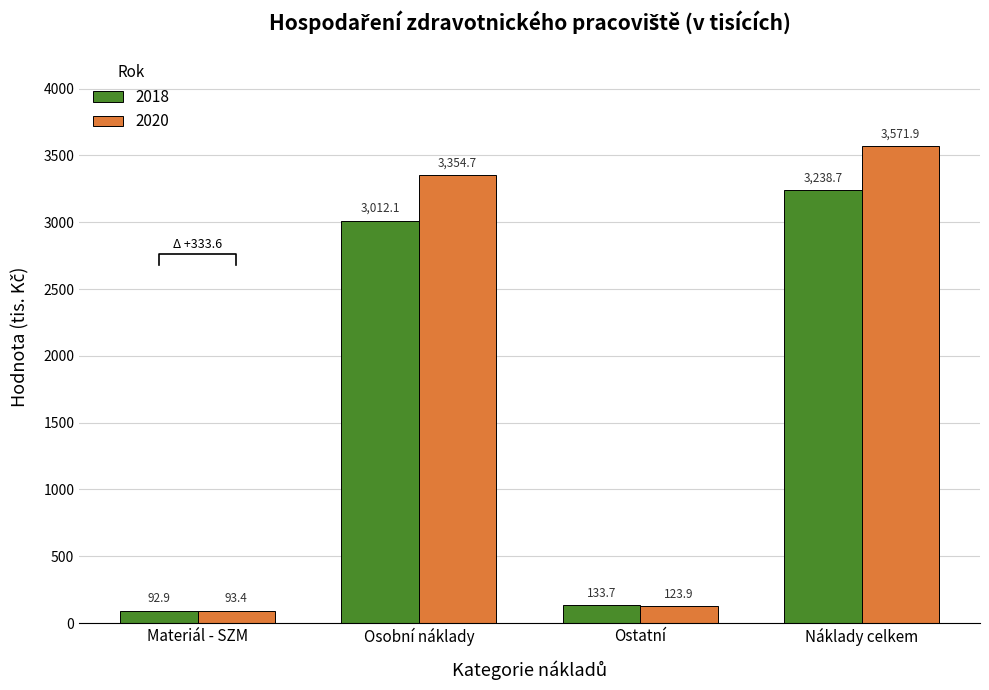

Reading left to right, list all the values displayed in this chart.

2018: Materiál - SZM=92.9	Osobní náklady=3012.1	Ostatní=133.7	Náklady celkem=3238.7
2020: Materiál - SZM=93.4	Osobní náklady=3354.7	Ostatní=123.9	Náklady celkem=3571.9